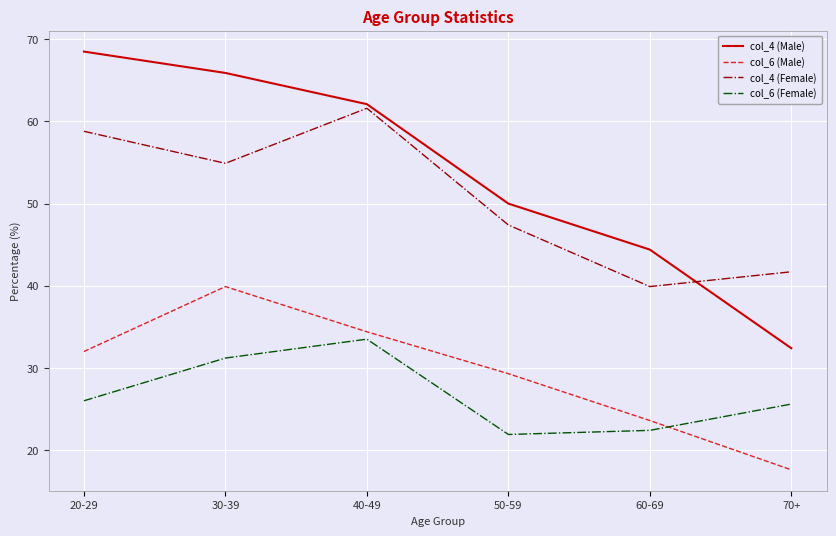

What position from the right is 60-69?

2